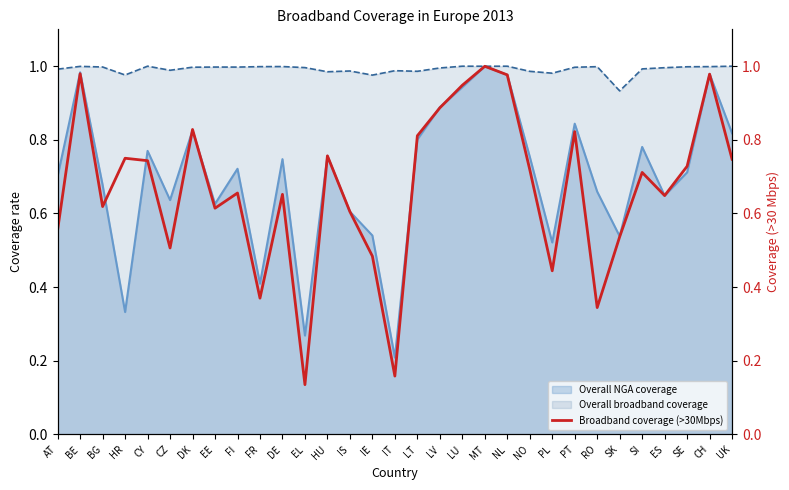

Where is Overall broadband coverage nearest to the value 0?

SK